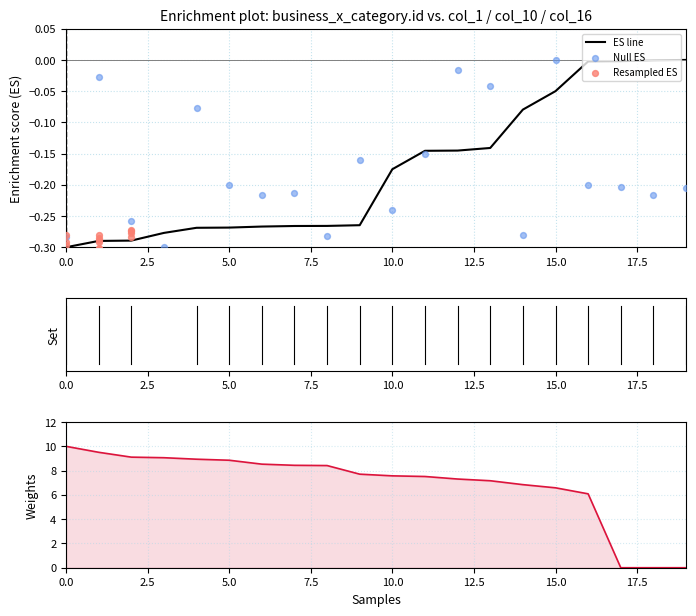

Which series contains the lowest Y value?

Resampled ES